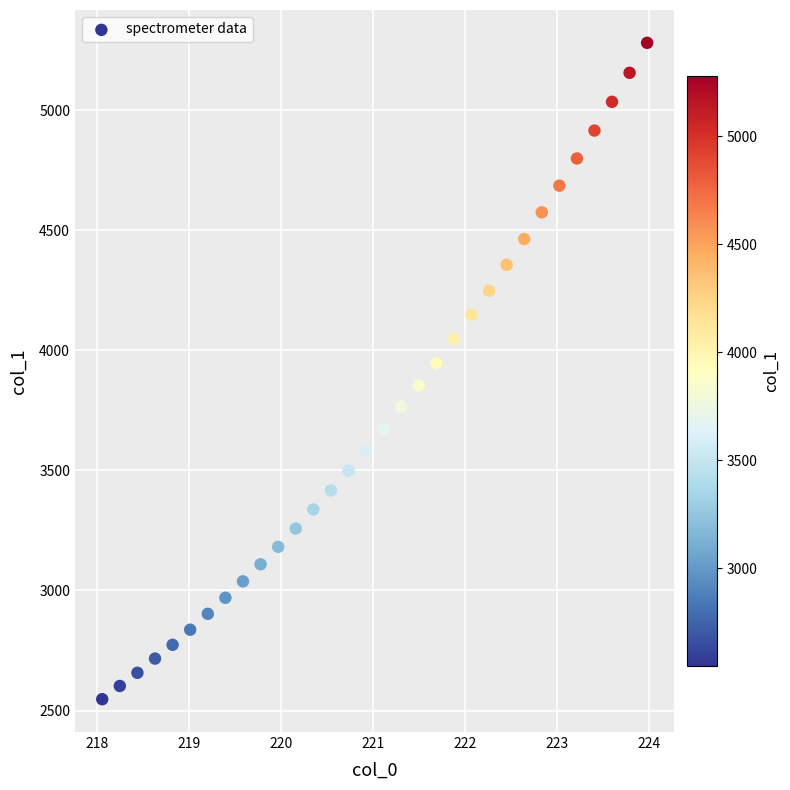

What is the range of Y values (max minus min)?

2732.9